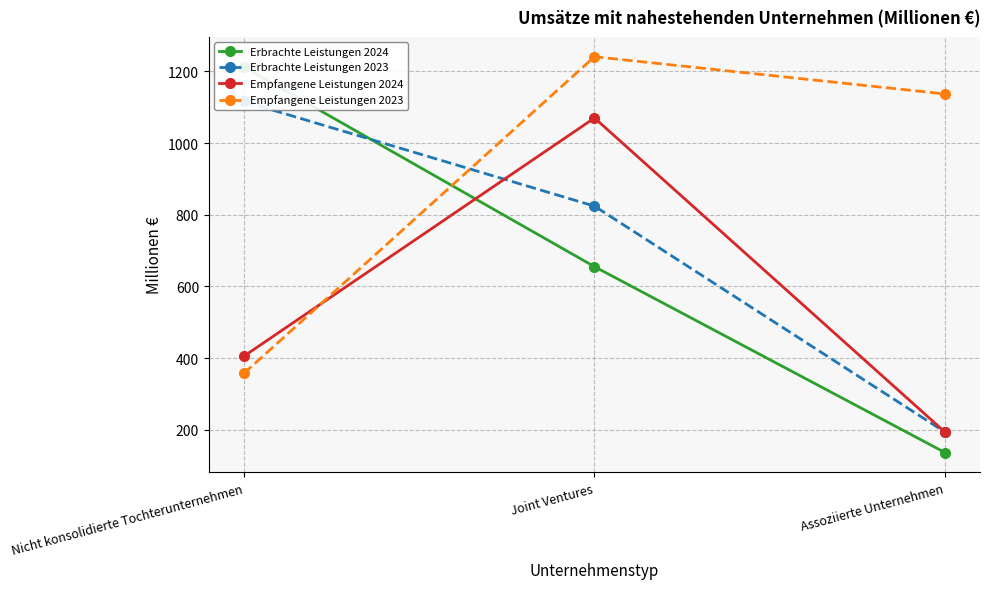

How many lines are shown in the chart?

4